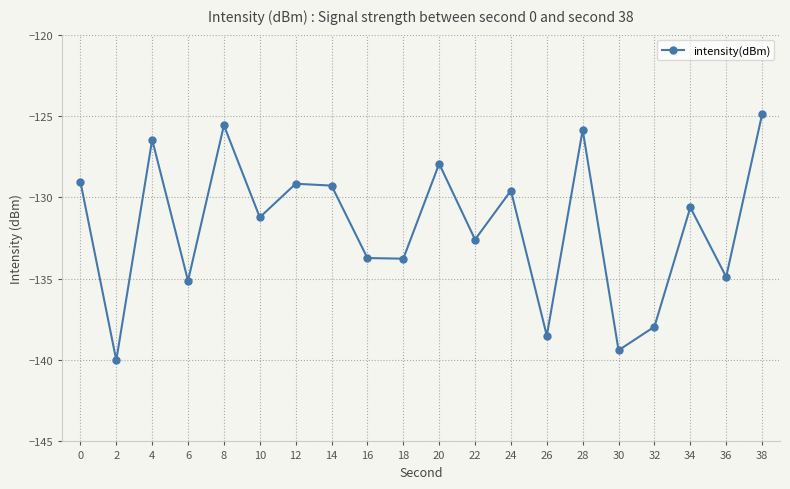

What value does the data have at 32?

-137.9